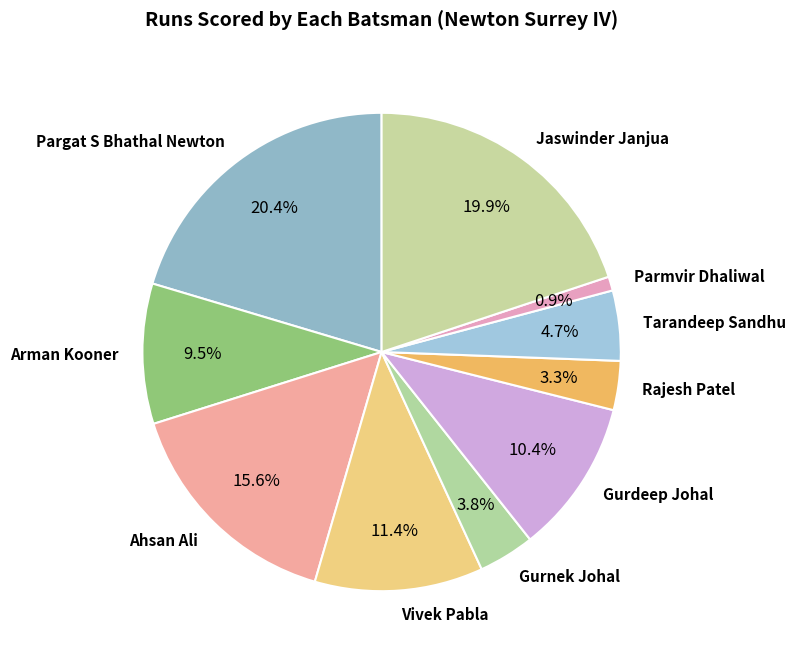

To the nearest percent, what percentage of the pie is Jaswinder Janjua?

20%